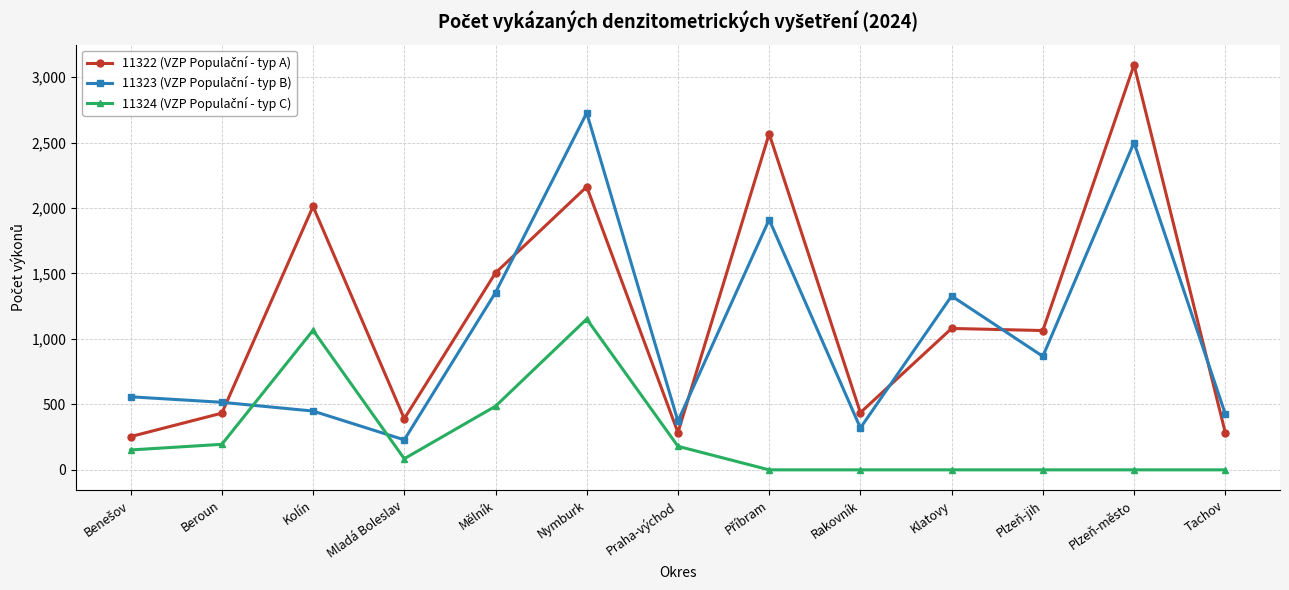

What is the label of the 7th point from the left?

Praha-východ